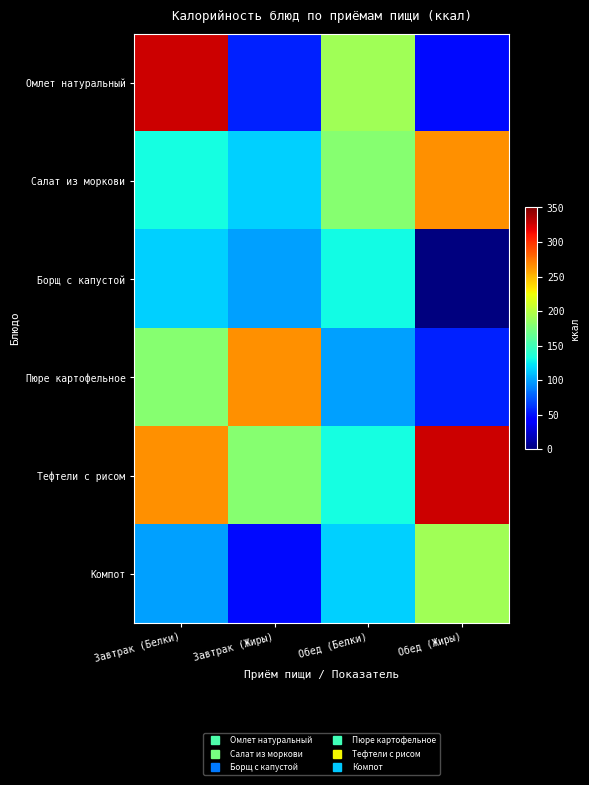

Which category has the lowest value across all series?

Обед (Жиры)